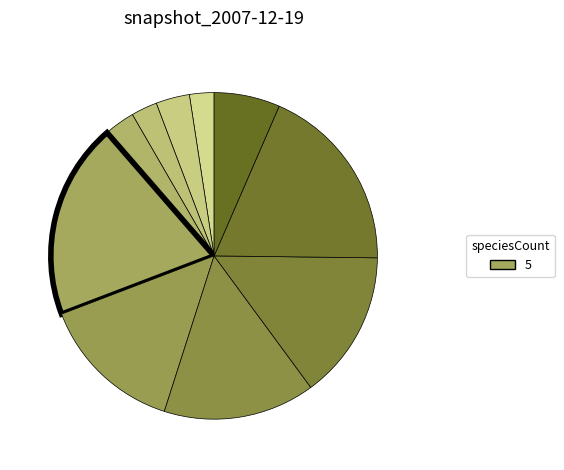

Count the number of slices in the pie.

10